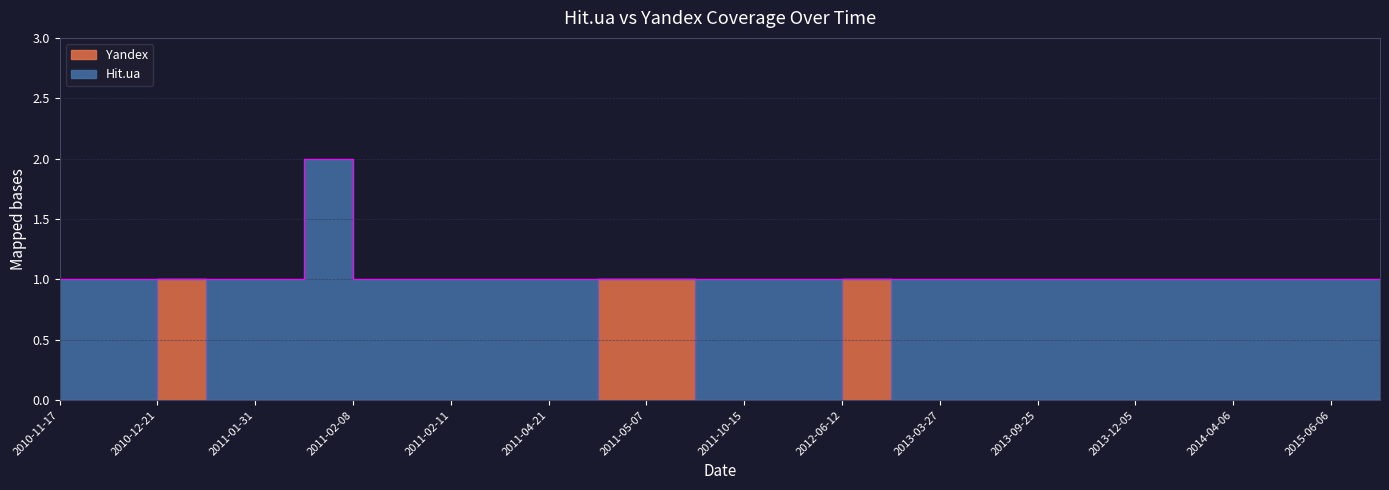

At which category is the sum across all series the highest?

2011-02-07